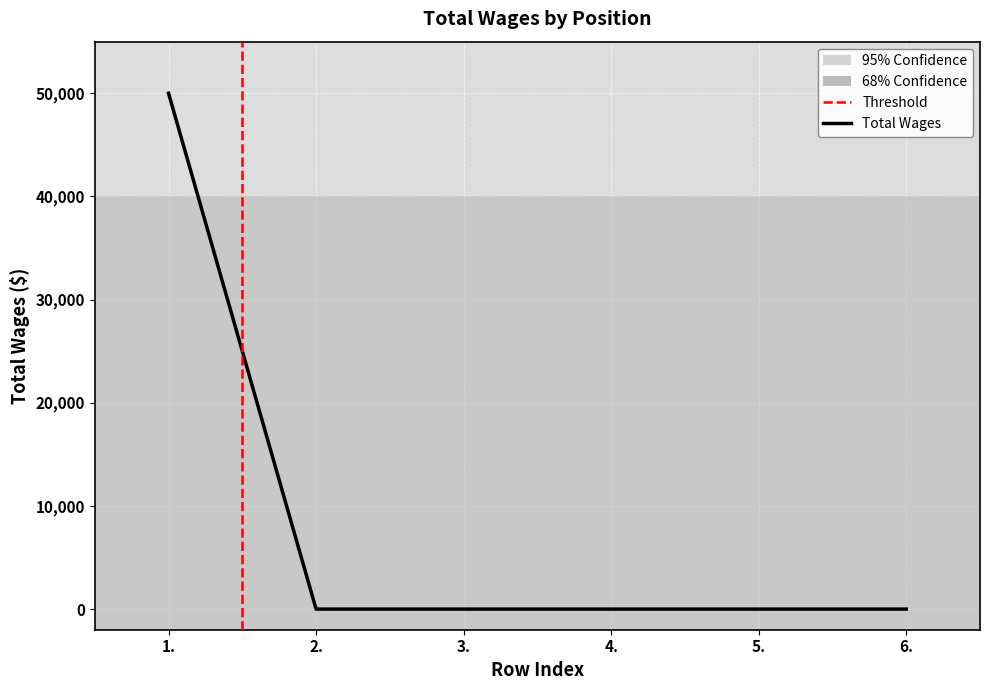

What is the label of the 5th point from the right?

2.